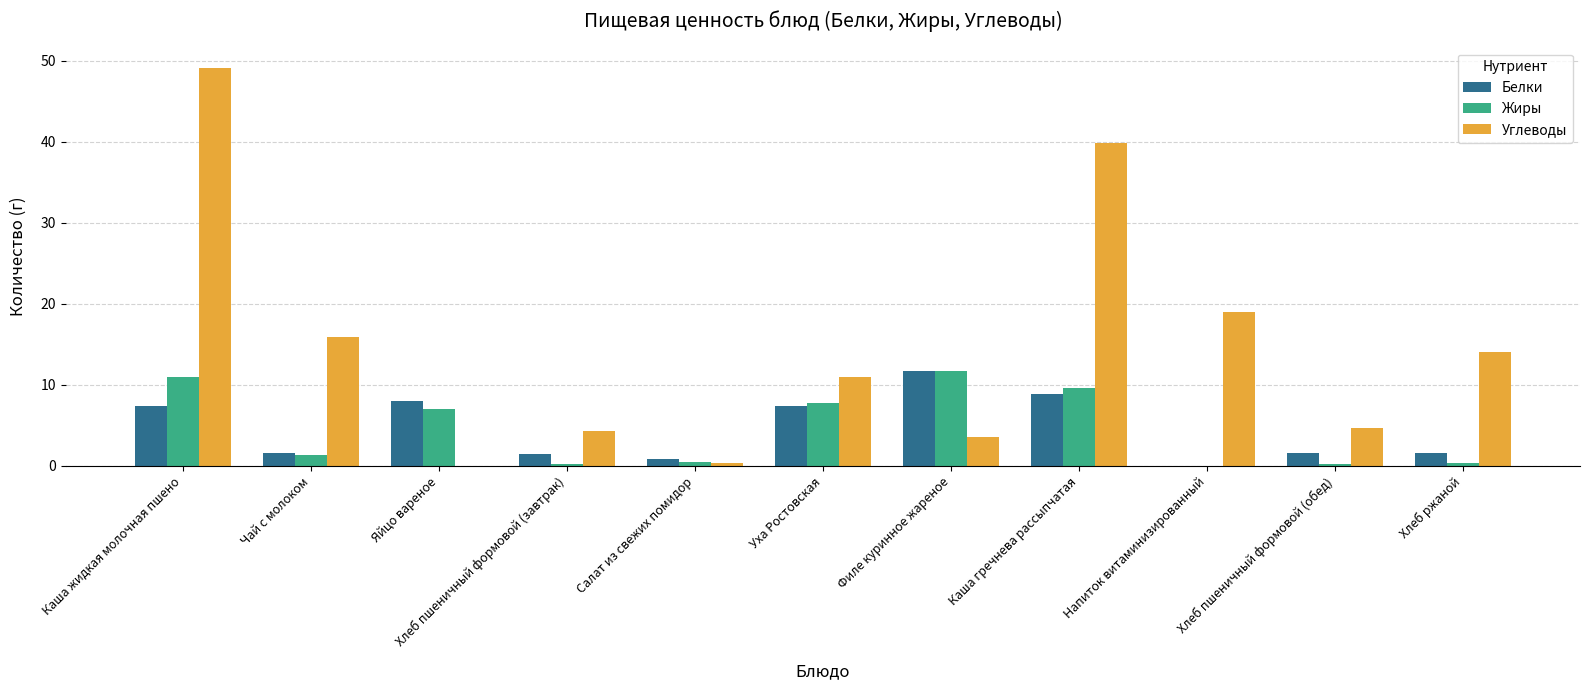

What is the total value across all series at Чай с молоком?

18.8